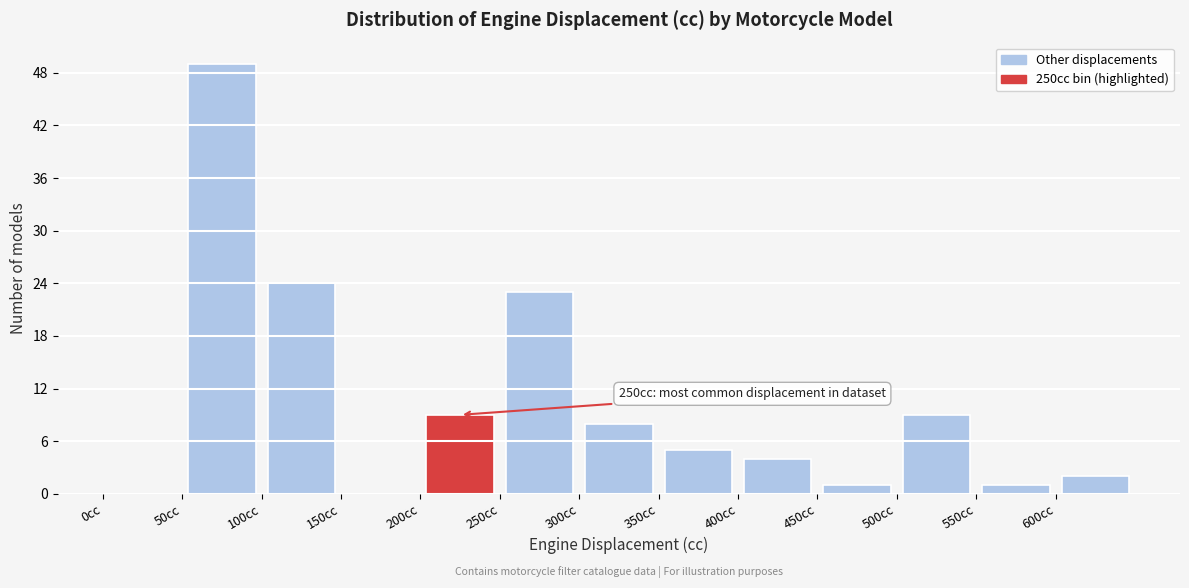

Over which range of the x-axis is the bar tallest?

50 to 100